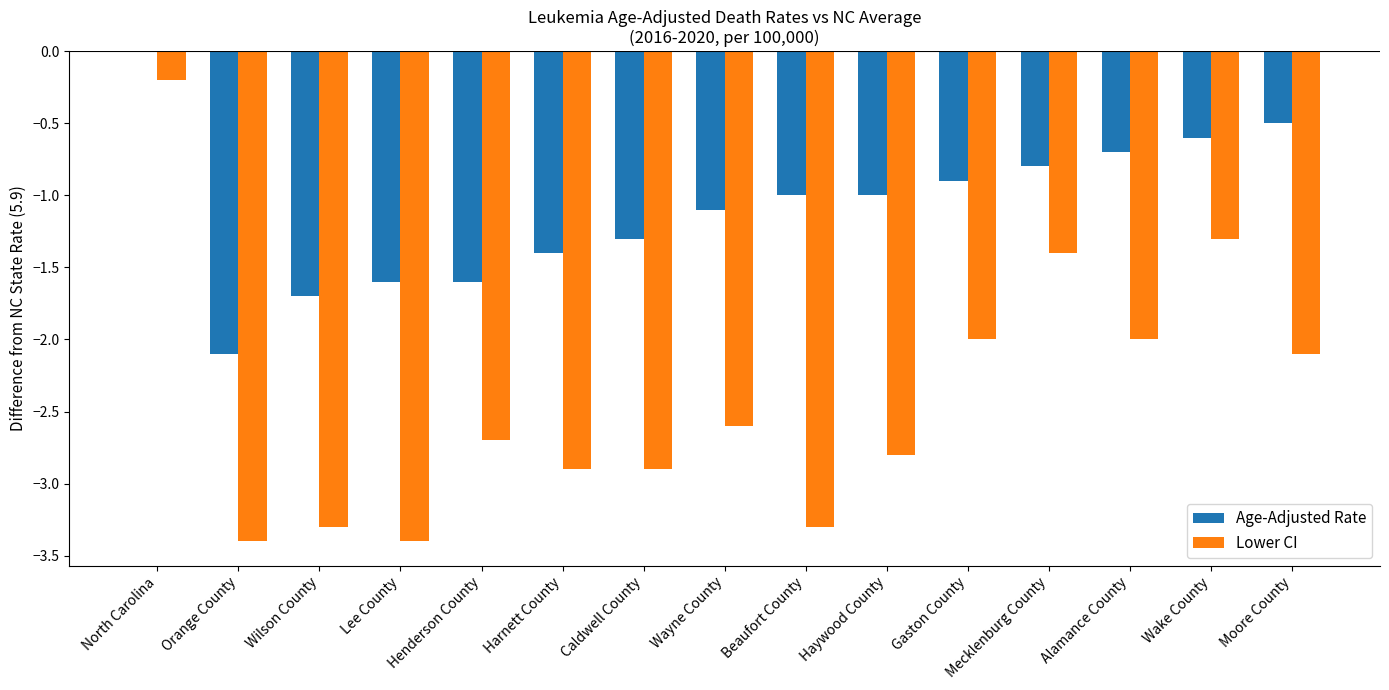

What is the sum of all Lower CI values?

-36.3